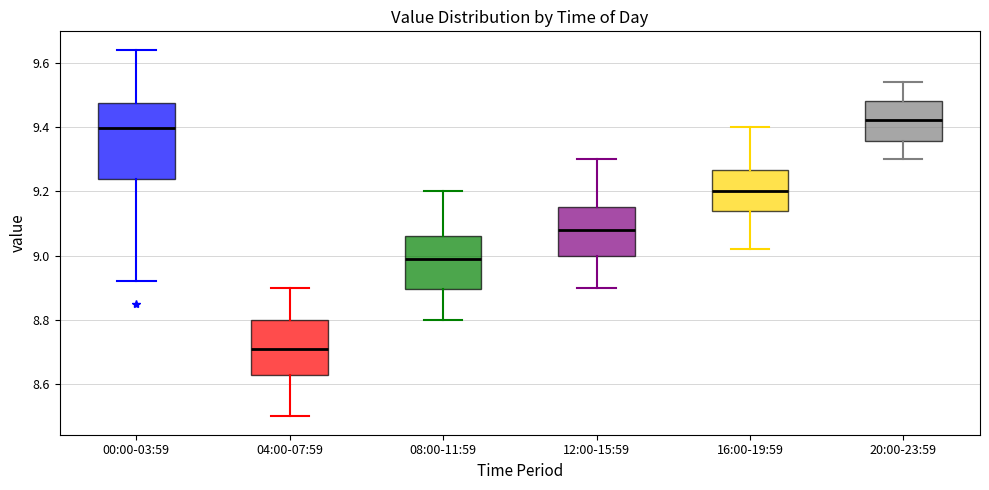

Which box has the highest median line?

20:00-23:59